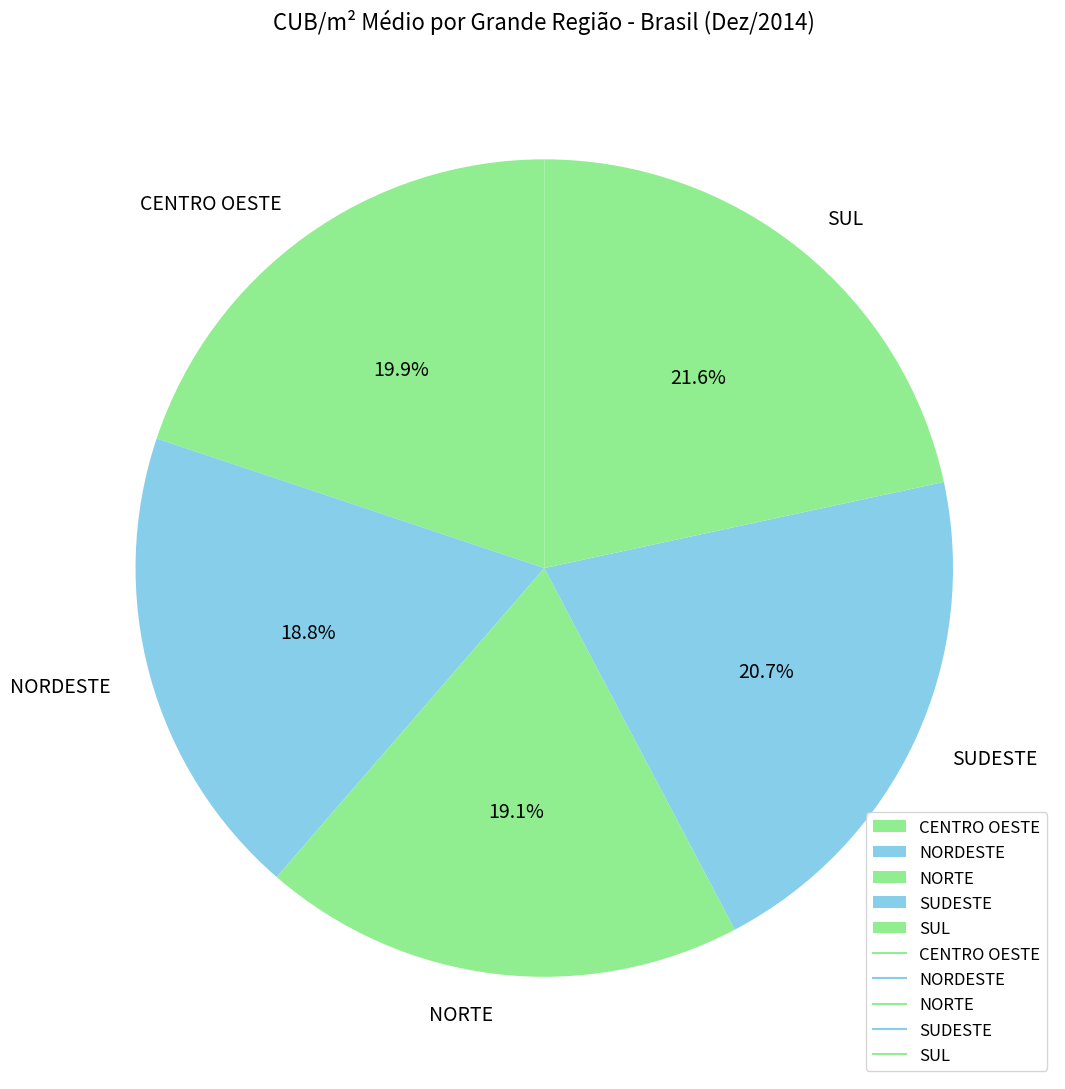

How many segments does this pie chart have?

5